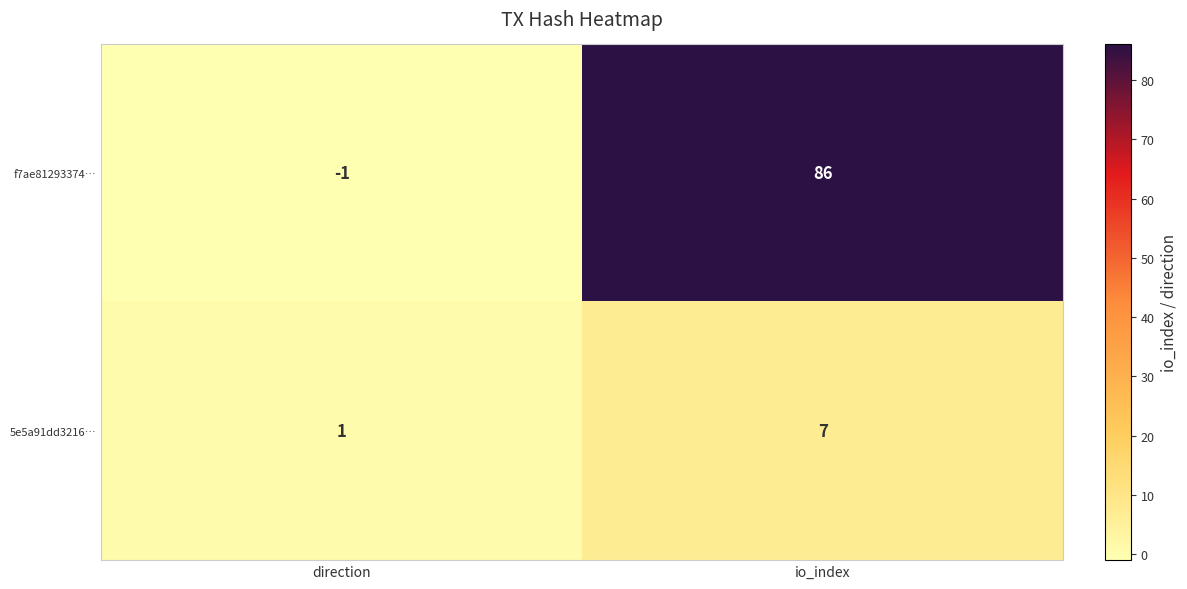

What is the sum of the f7ae81293374… values at direction and io_index?

85